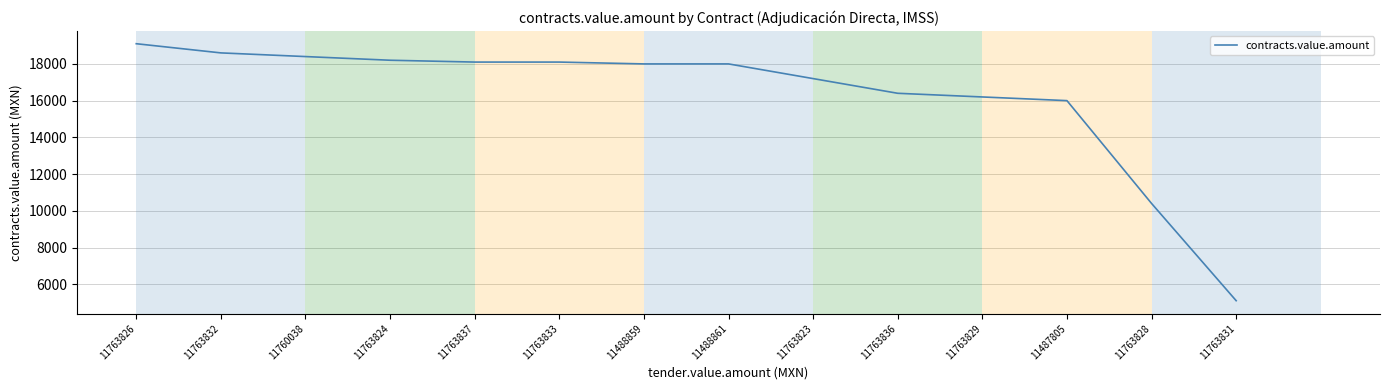

At which category does the chart reach its minimum across all series?

11763831